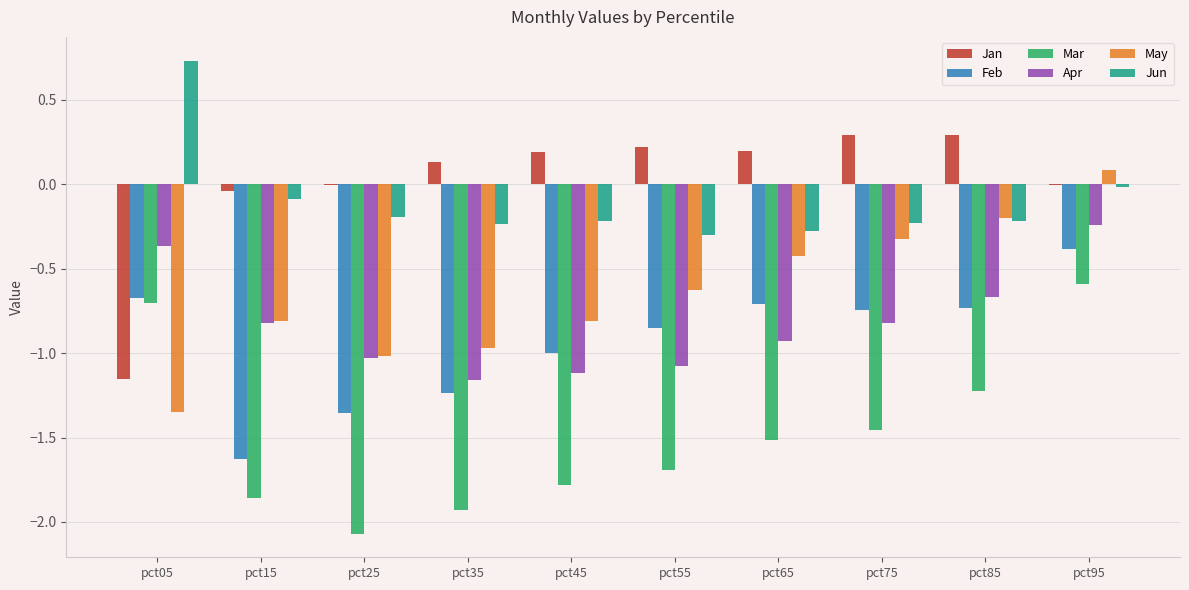

What is the sum of all Jun values?

-1.0